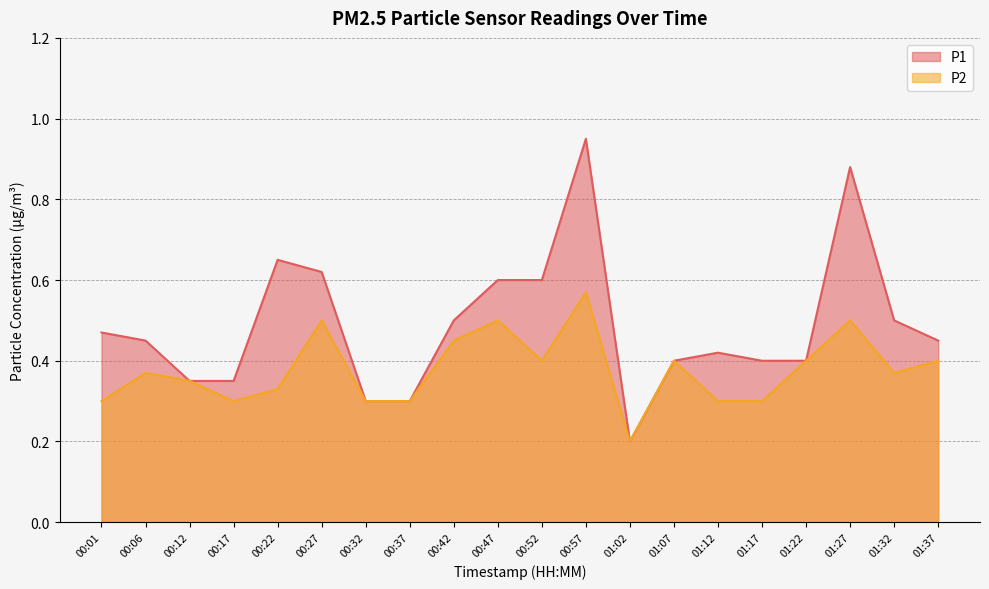

How many data points does each series have?

20